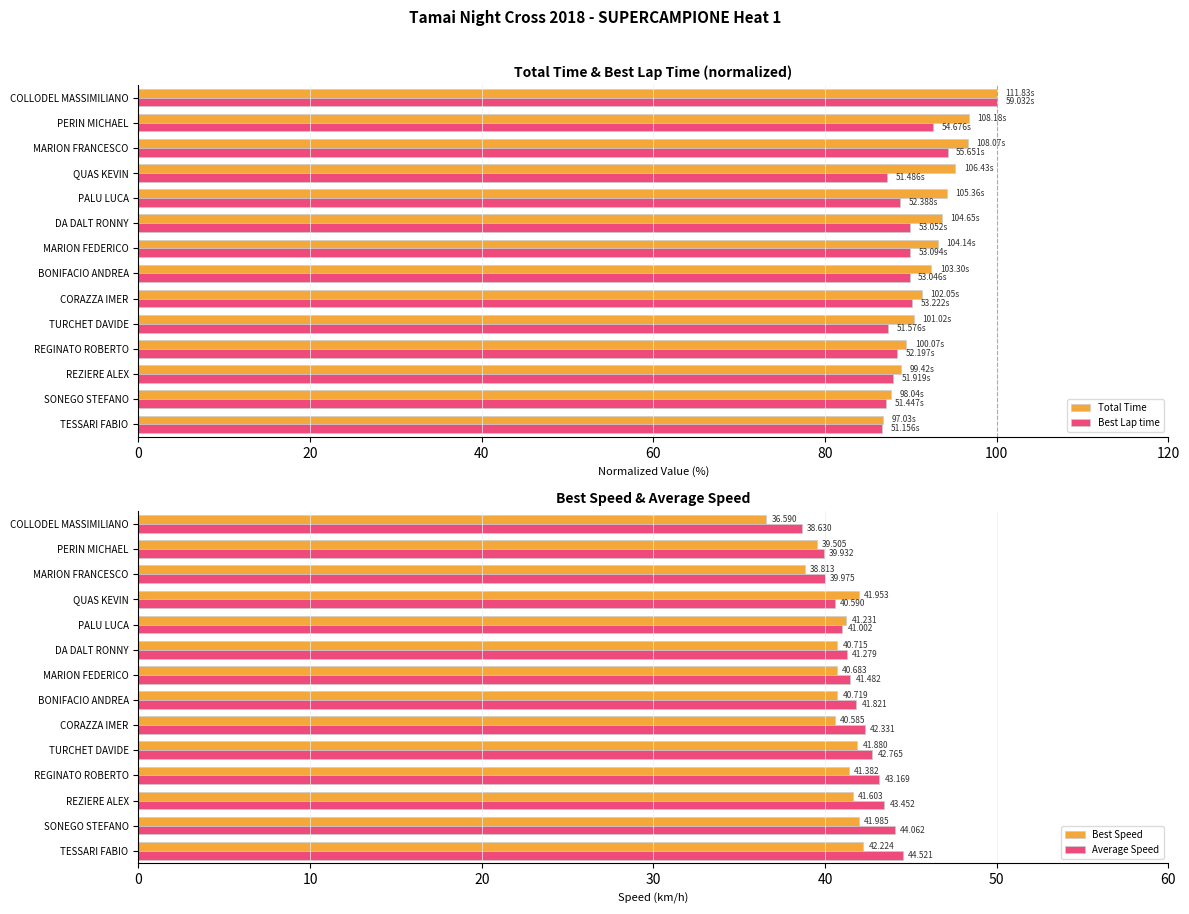

True or false: Average Speed has a value of 44.5 at TESSARI FABIO.

True